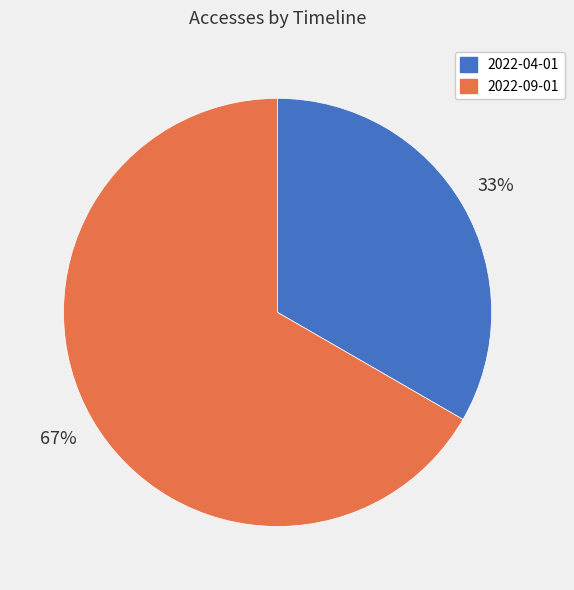

Which category accounts for the majority?

2022-09-01